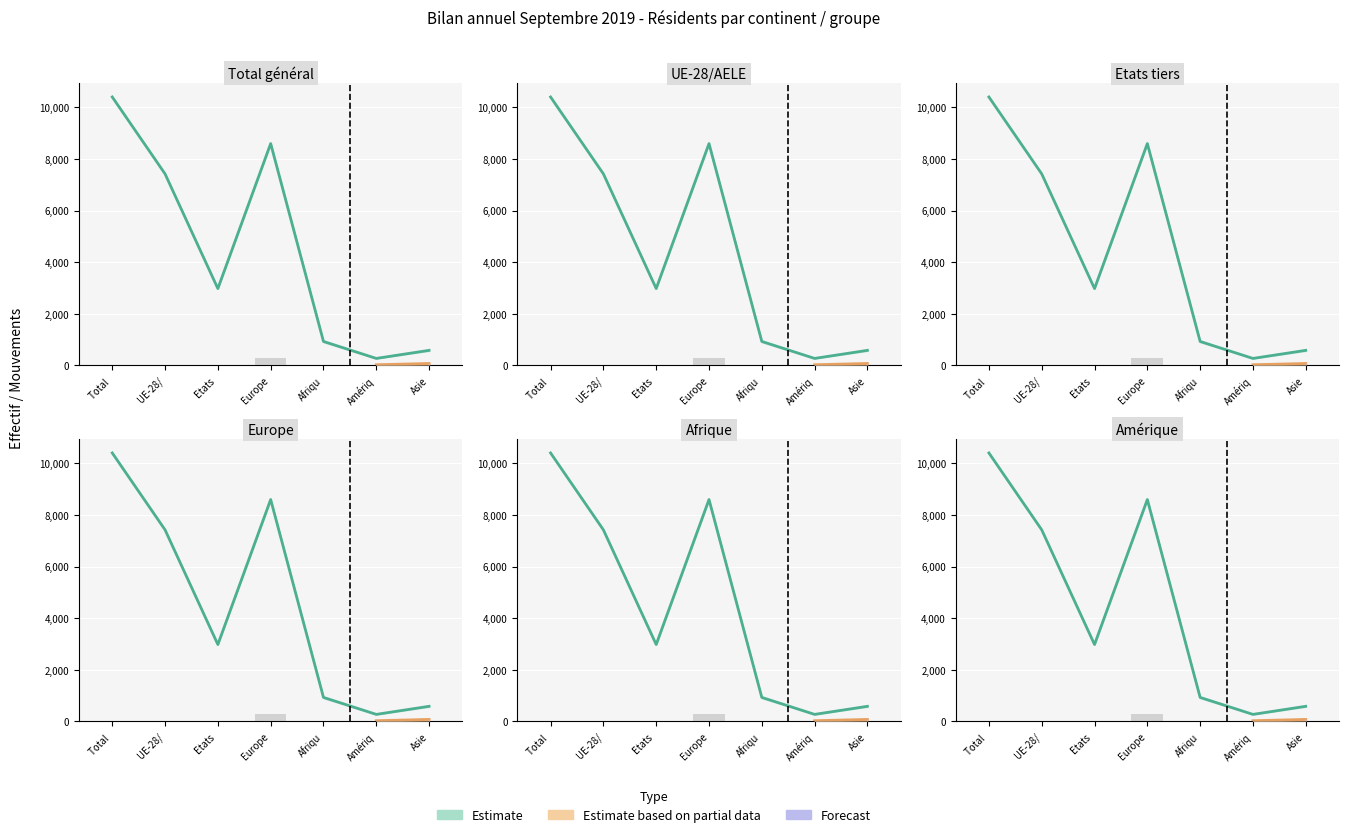

The value of Réactivations séjours at Total is 26. True or false?

True